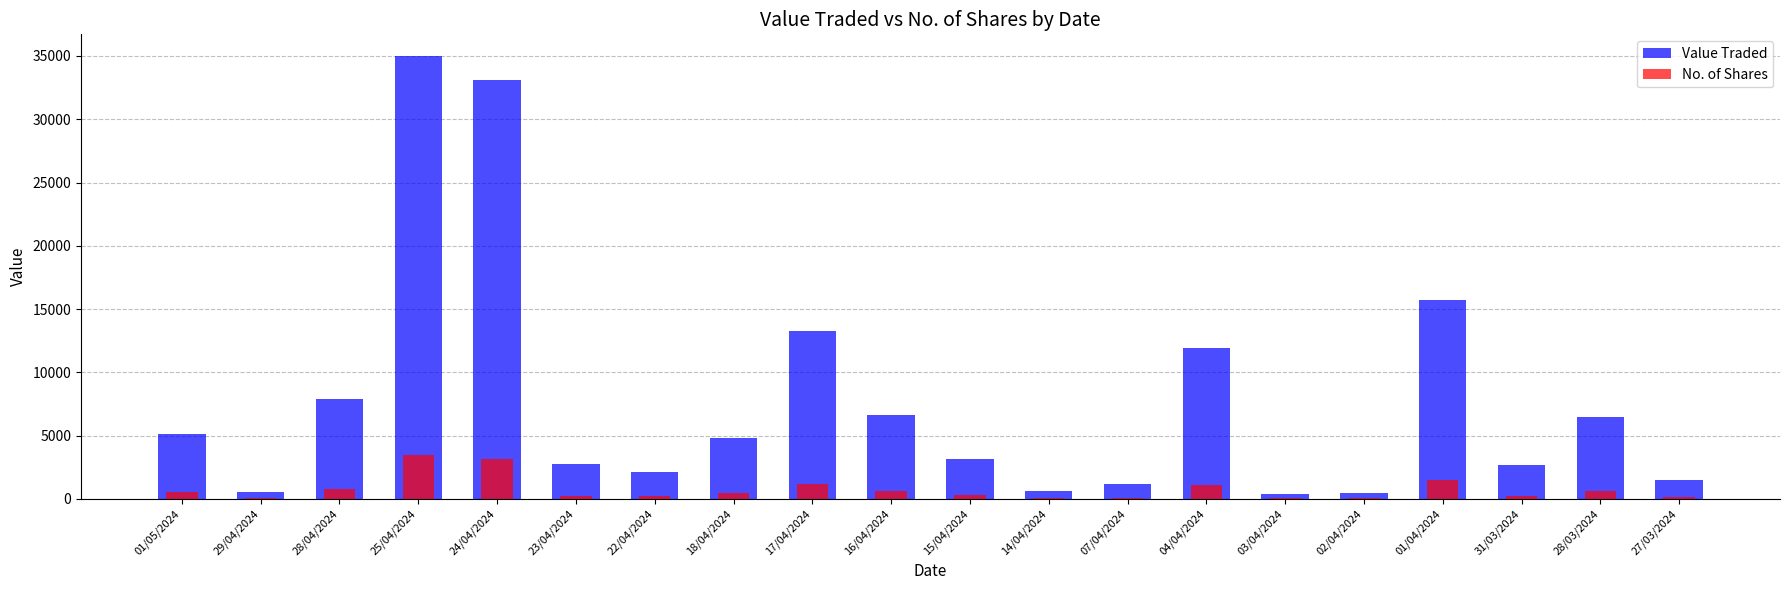

Which series has the largest total across all categories?

Value Traded